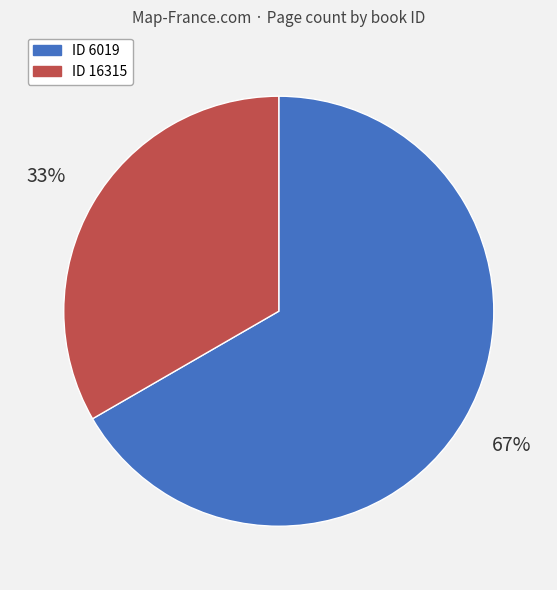

Is there a majority slice in this chart?

Yes